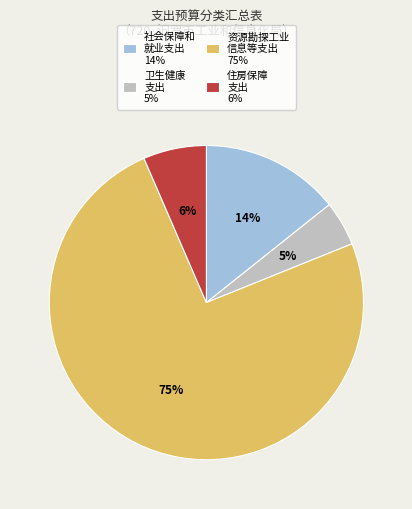

Does any single category account for the majority?

Yes